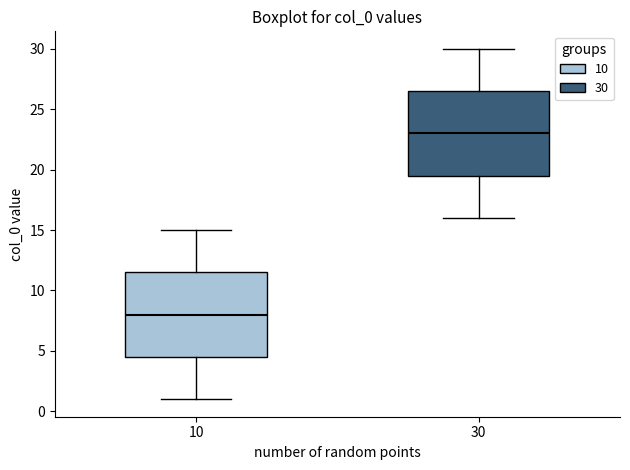

Where does the median line of the box at x = 30 sit on the y-axis? The values are not printed on the chart, so give them approximately, as read against the axis.

23.0